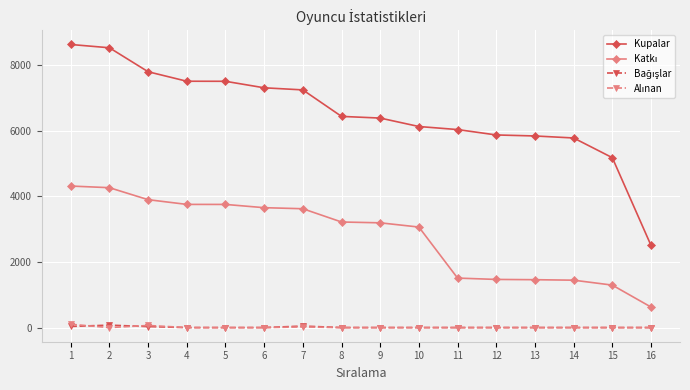

Which series has the largest range (max minus min)?

Kupalar